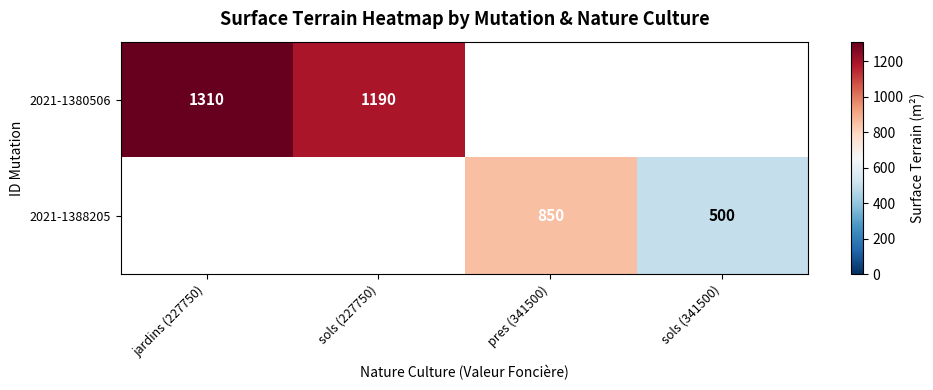

Is the value of 2021-1388205 at sols (341500) greater than the value of 2021-1380506 at jardins (227750)?

No